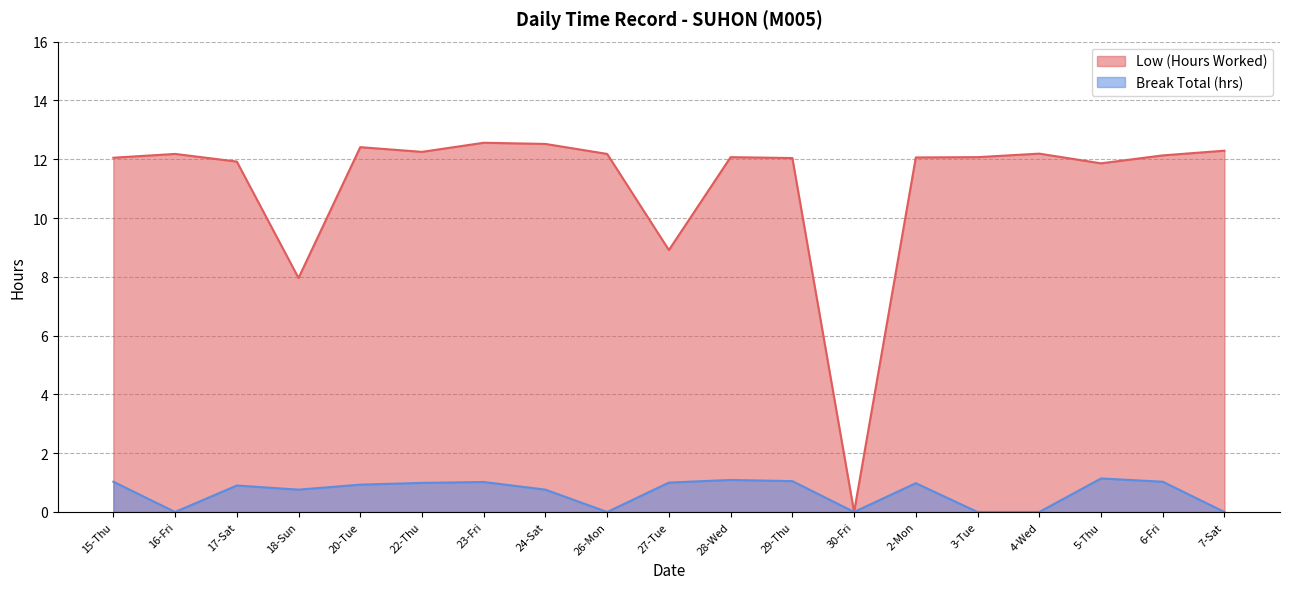

True or false: Break Total (hrs) and Low (Hours Worked) cross at least once.

False